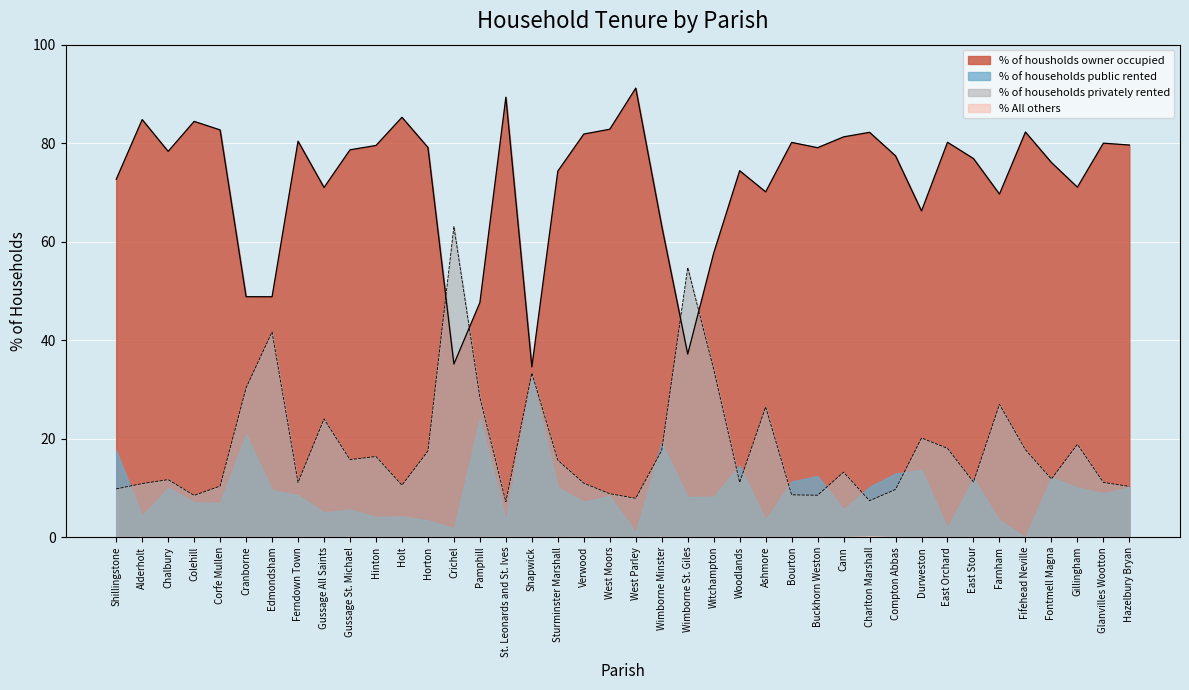

What position from the left is Sturminster Marshall?

18